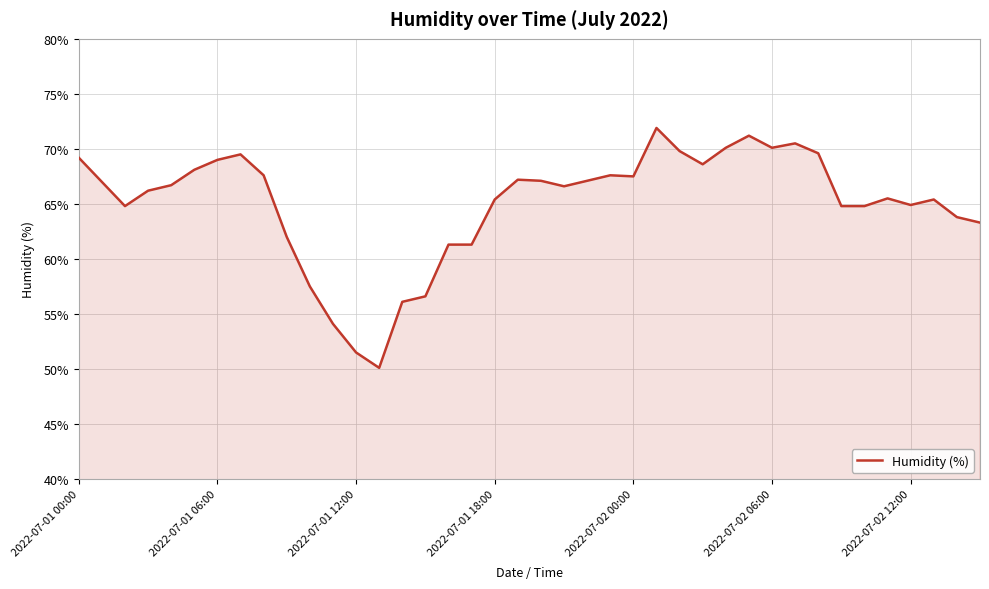

How many lines are shown in the chart?

1